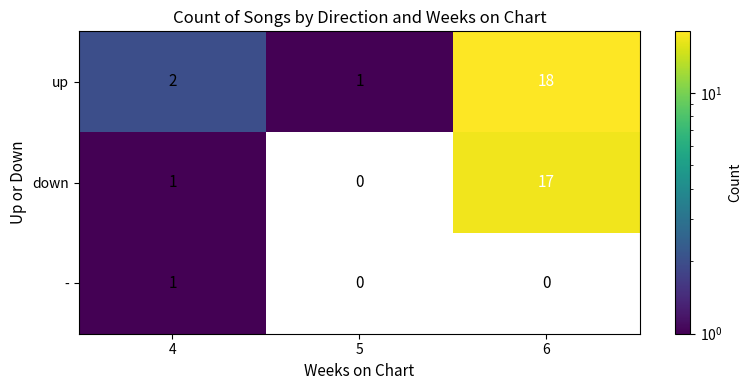

The up series shows 8 at 6. True or false?

False